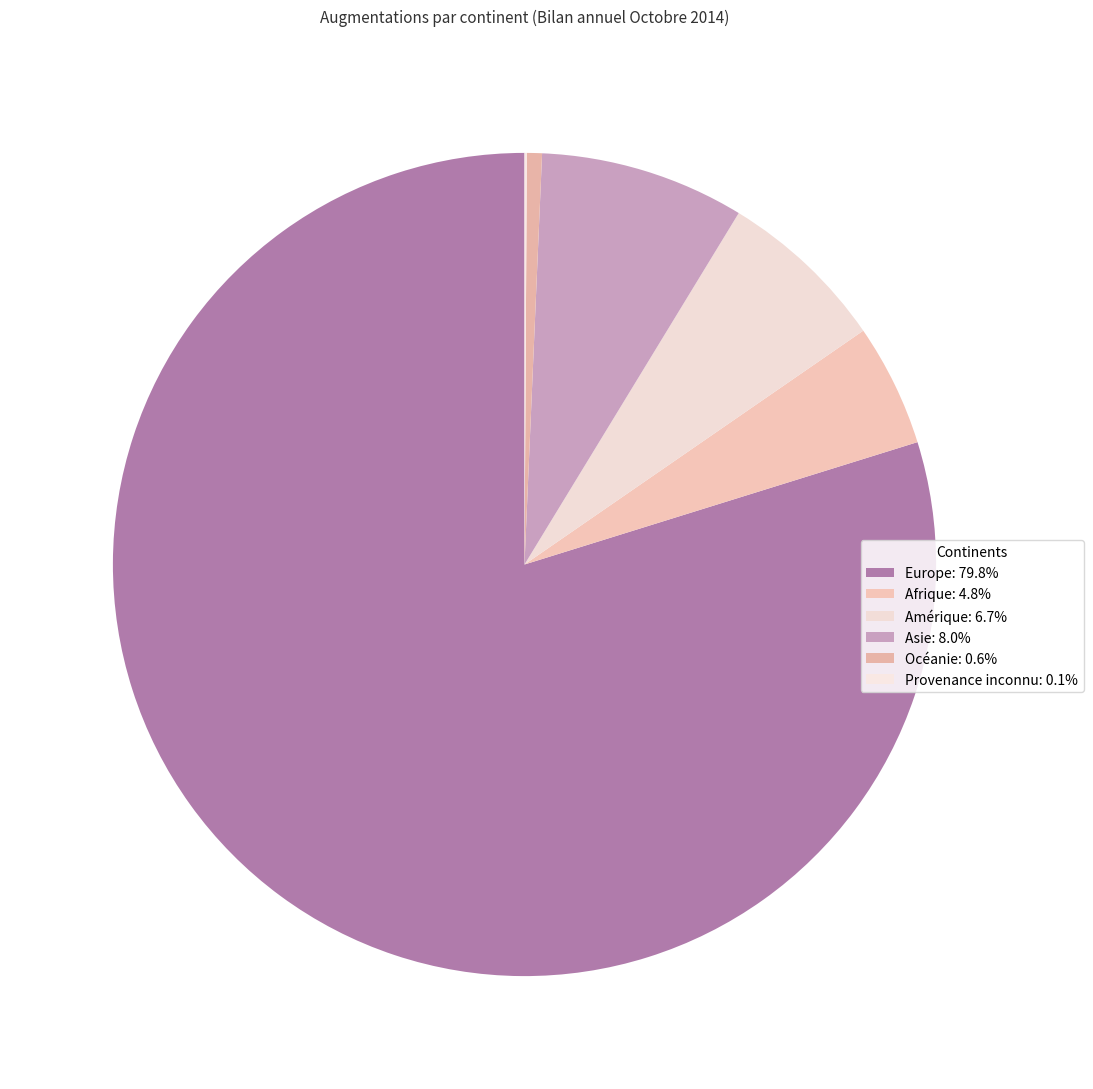

How many slices are in this pie chart?

6